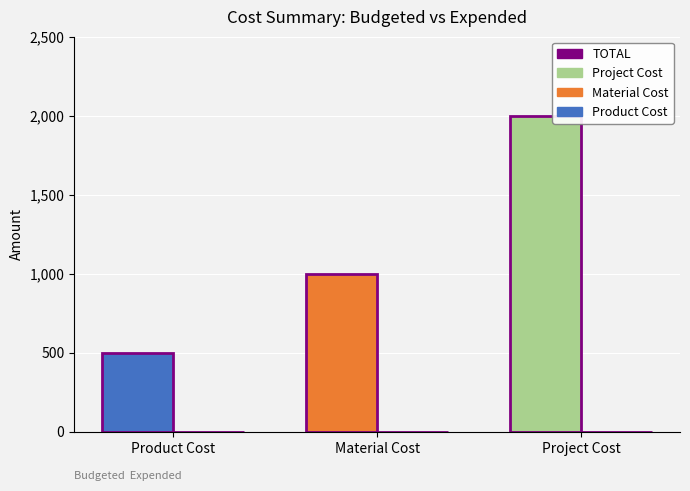

Reading left to right, transcribe all the data shown in this chart.

500	1000	2000